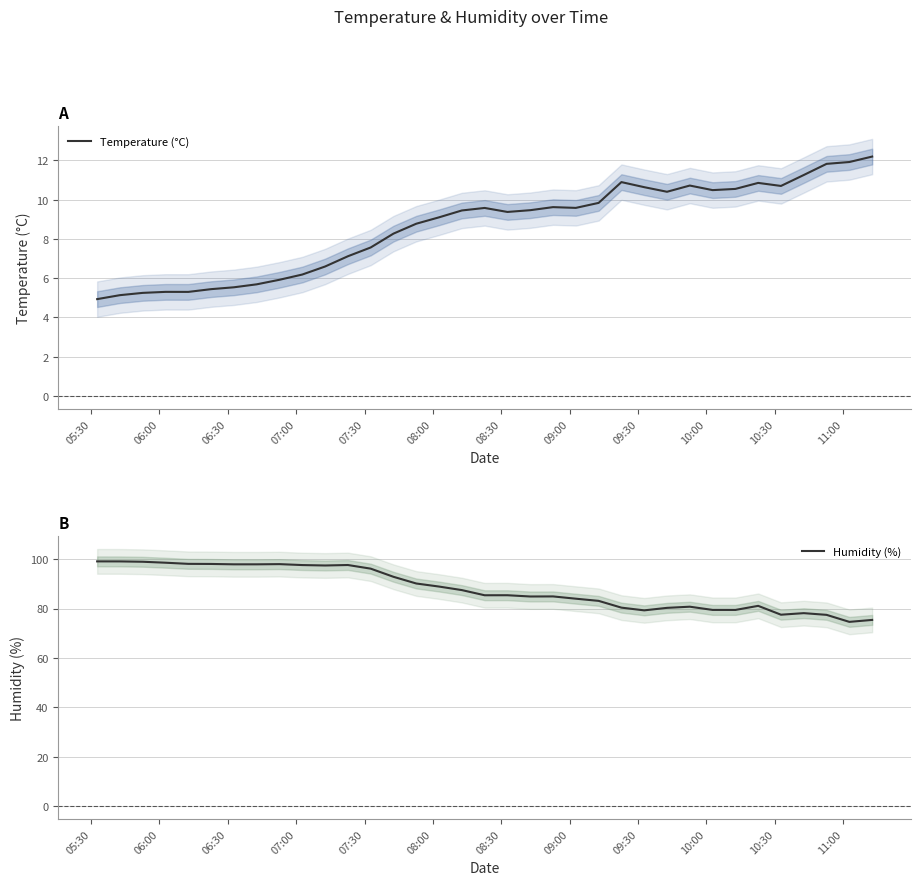

What is the average value of the Temperature (°C) series?

8.6